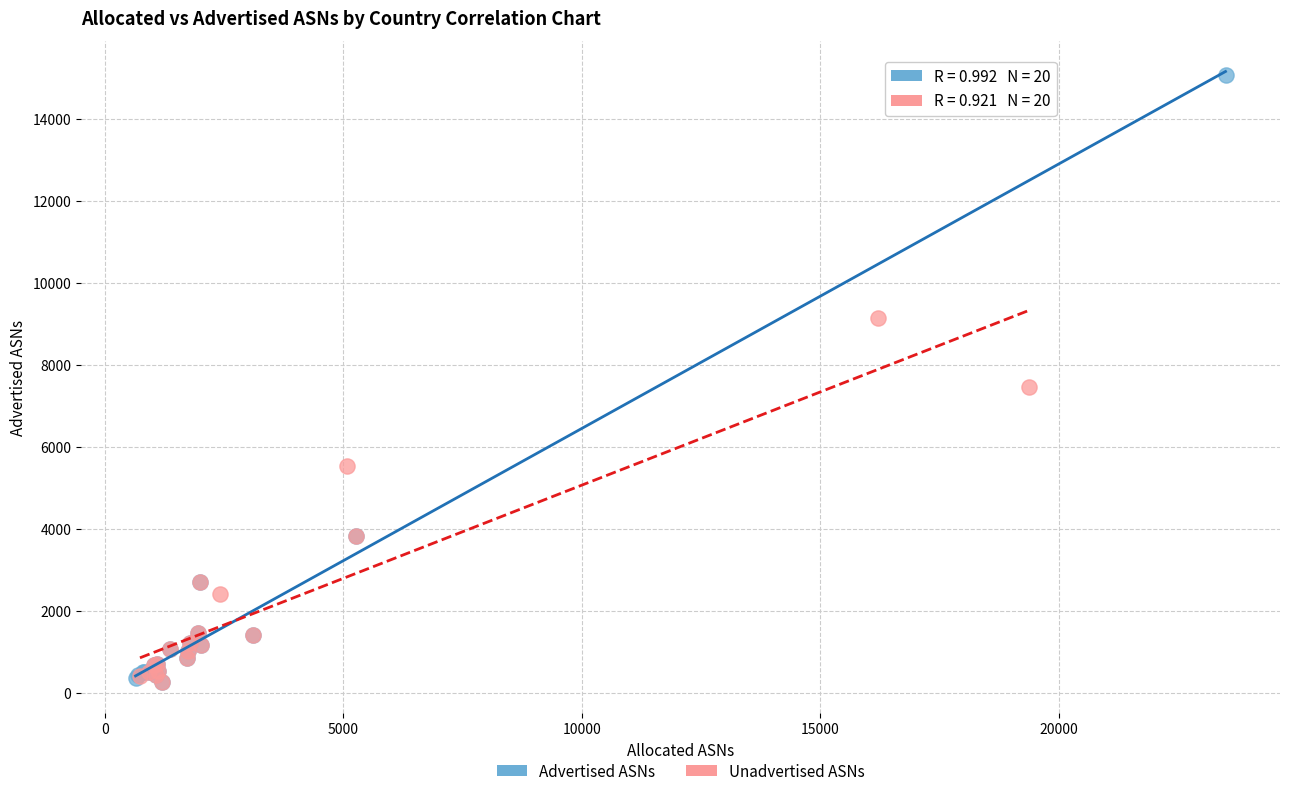

What are all the series names shown in the legend?

Advertised ASNs, Unadvertised ASNs